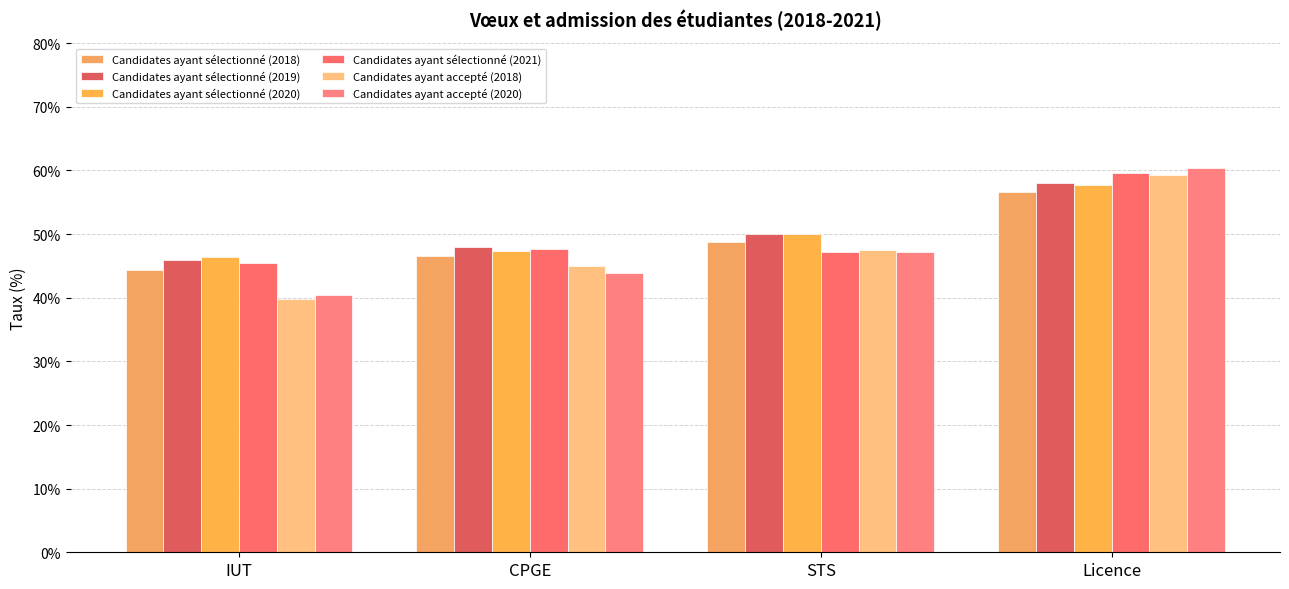

What is the label of the 3rd bar from the right?

CPGE